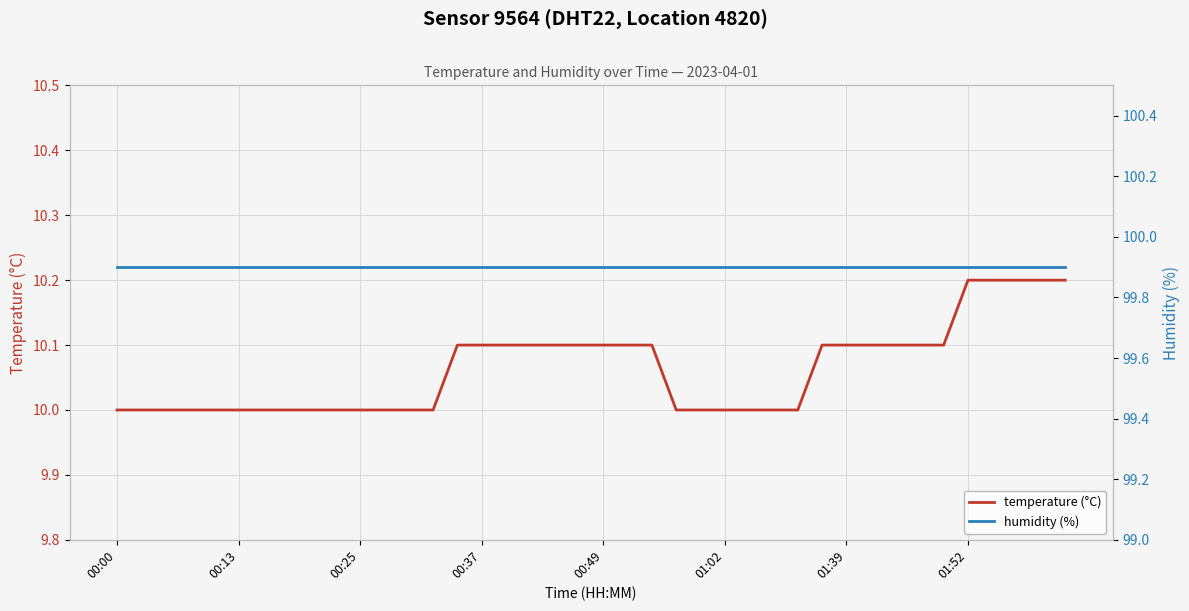

True or false: humidity (%) and temperature (°C) cross at least once.

False